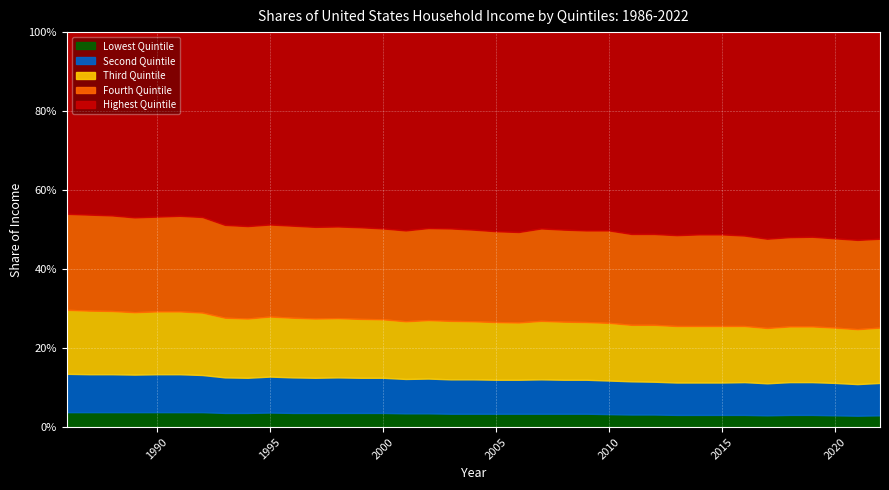

True or false: Fourth Quintile and Lowest Quintile intersect in this chart.

False